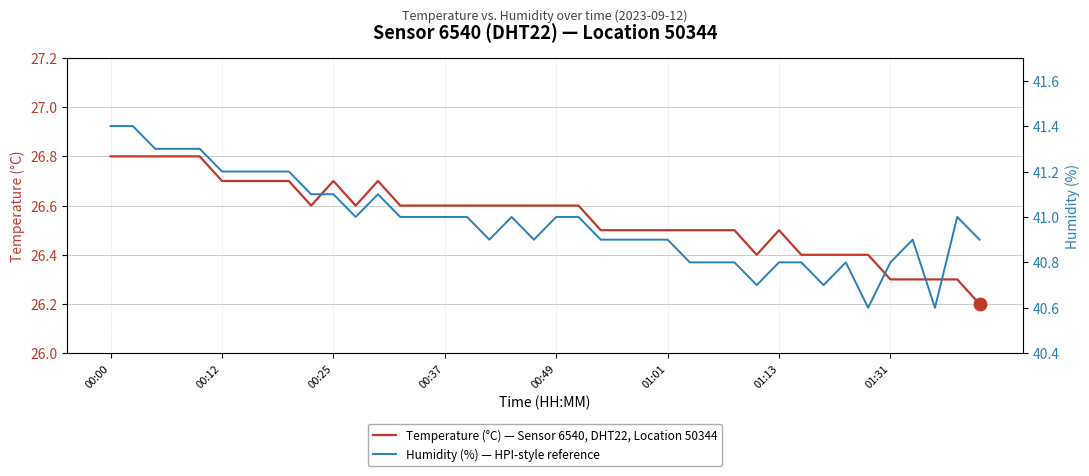

Which has a higher value, 17 or 32?

17